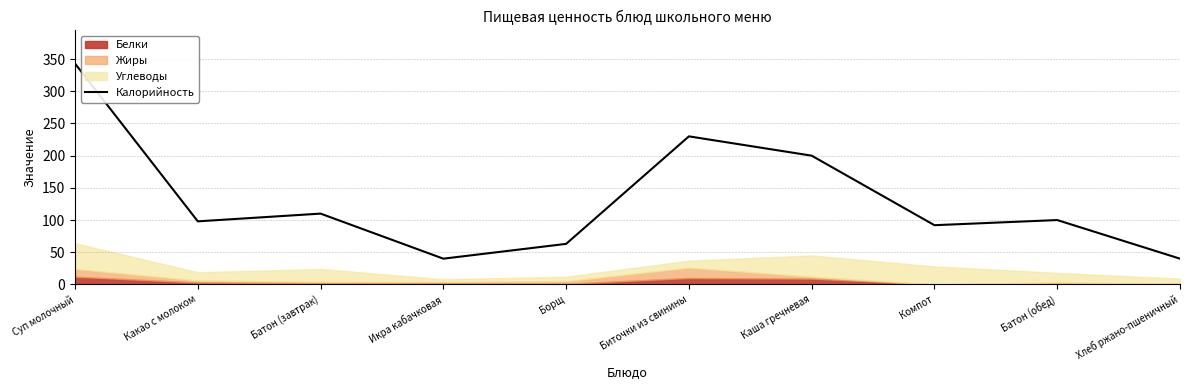

At which label is the value closest to 191?

Каша гречневая